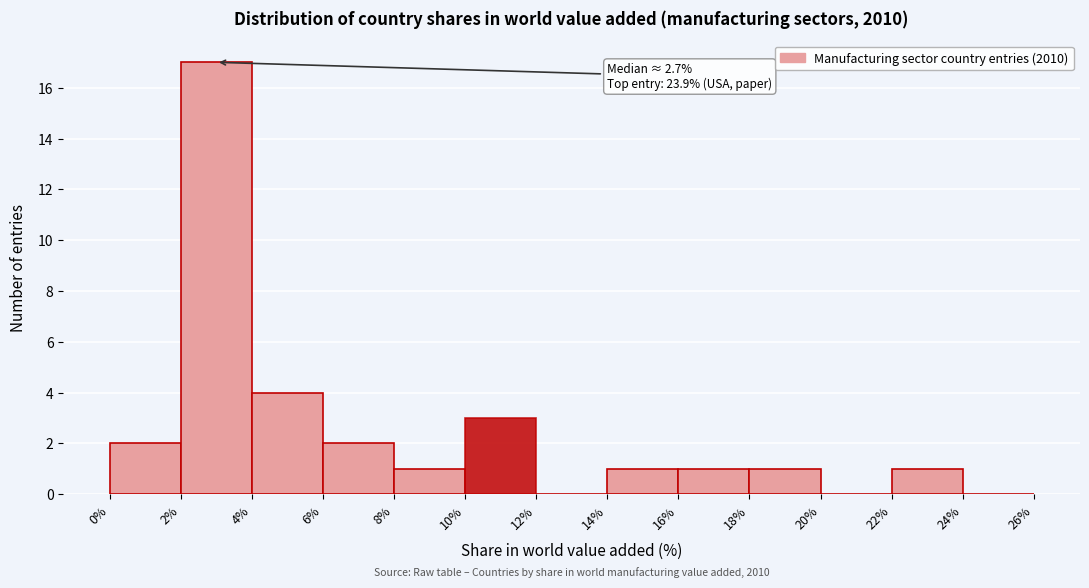

Which range on the x-axis has the tallest bar?

2% to 4%